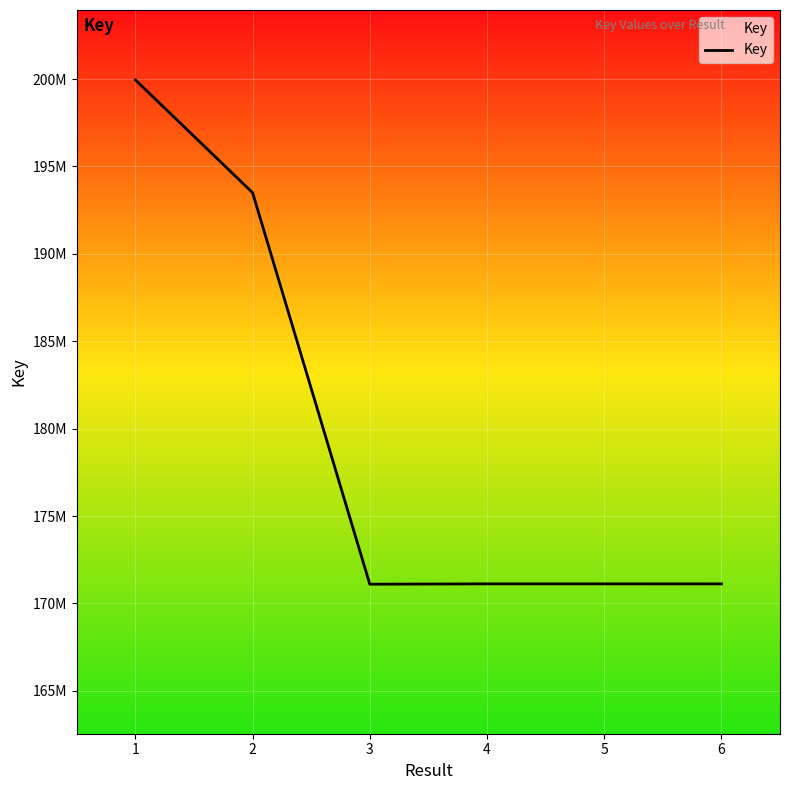

Is this an area chart (filled region under the line)?

Yes